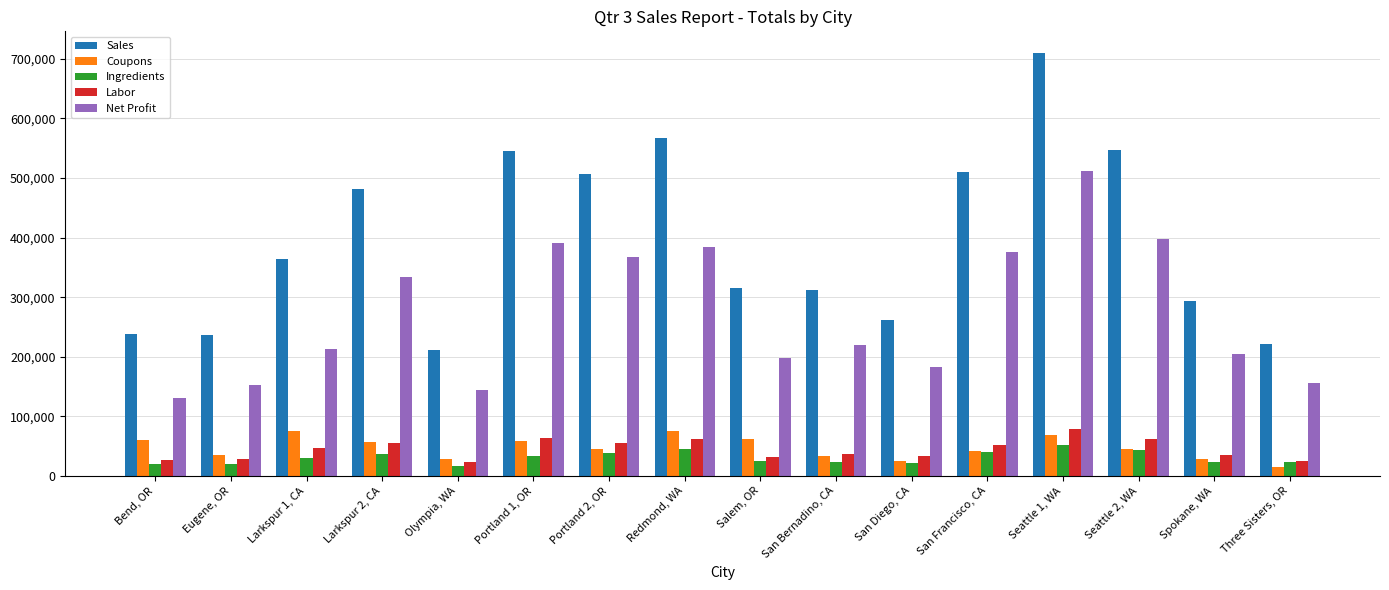

What is the label of the 1st bar from the left?

Bend, OR